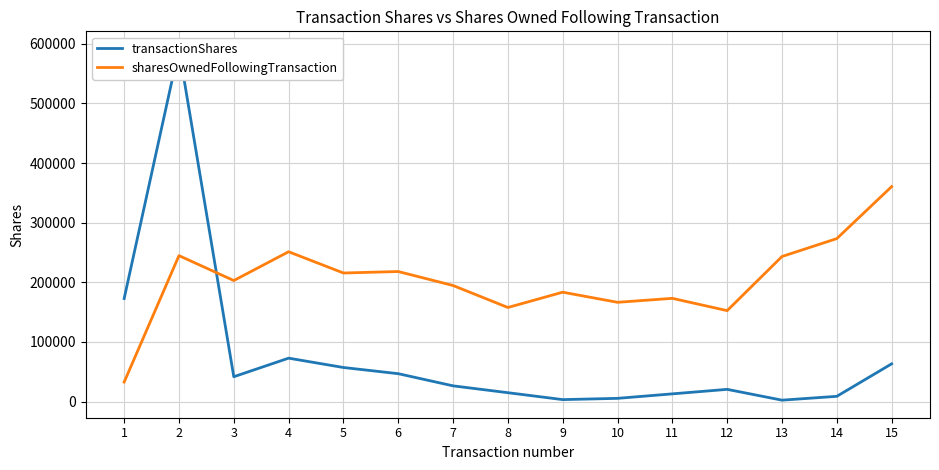

Does the chart display data point markers on the line(s)?

No